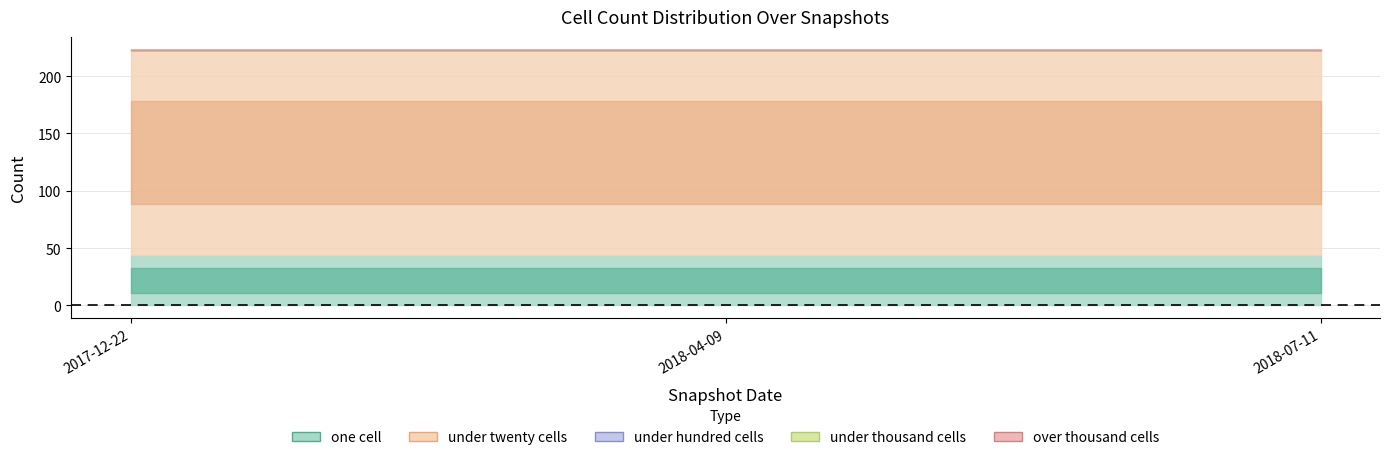

Reading right to left, list all the values displayed in this chart.

one_cell: 2018-07-11=44	2018-04-09=44	2017-12-22=44
under_twenty_cells: 2018-07-11=179	2018-04-09=179	2017-12-22=179
under_hundred_cells: 2018-07-11=0	2018-04-09=0	2017-12-22=0
under_thousand_cells: 2018-07-11=0	2018-04-09=0	2017-12-22=0
over_thousand_cells: 2018-07-11=0	2018-04-09=0	2017-12-22=0